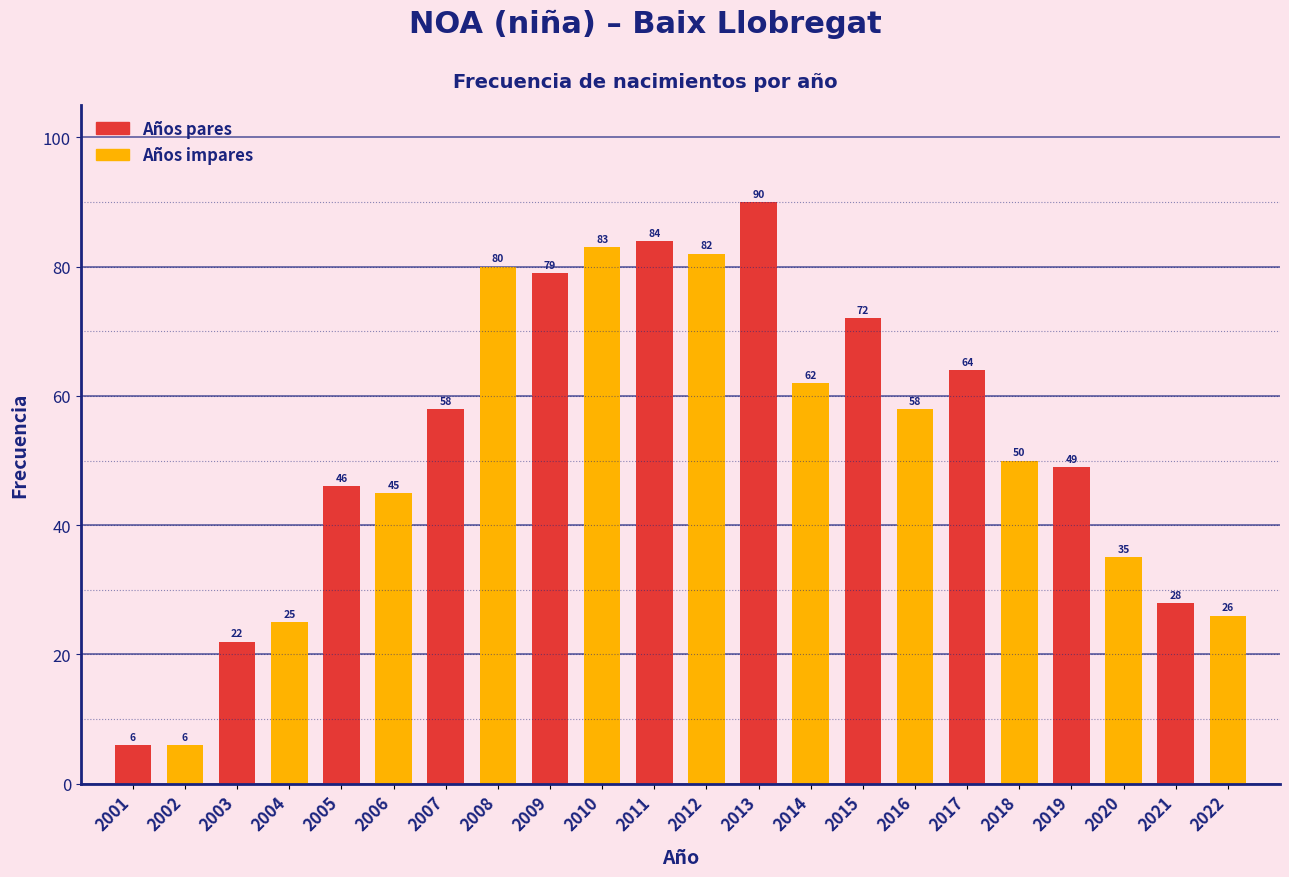

Reading left to right, transcribe all the data shown in this chart.

2001=6	2002=6	2003=22	2004=25	2005=46	2006=45	2007=58	2008=80	2009=79	2010=83	2011=84	2012=82	2013=90	2014=62	2015=72	2016=58	2017=64	2018=50	2019=49	2020=35	2021=28	2022=26